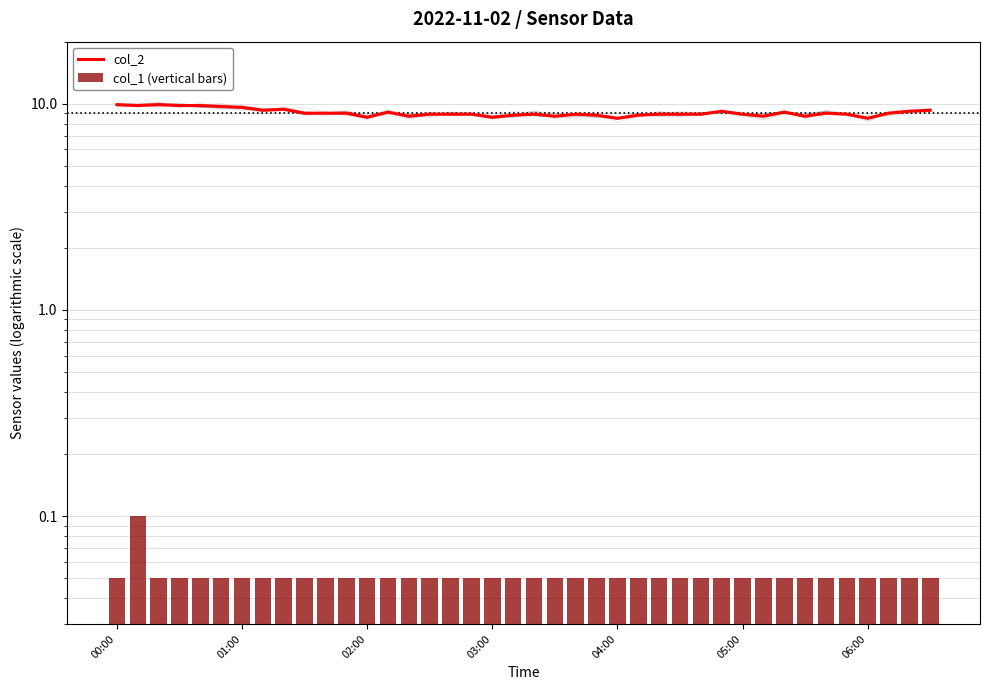

How many groups of bars are there?

40